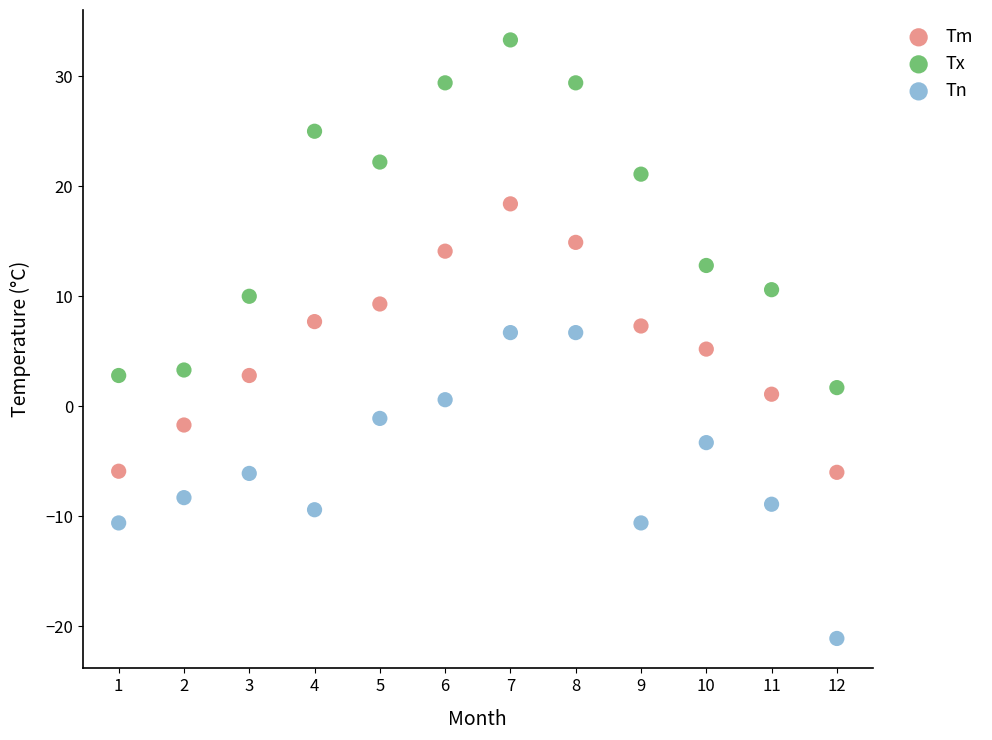

What are all the series names shown in the legend?

Tm, Tx, Tn